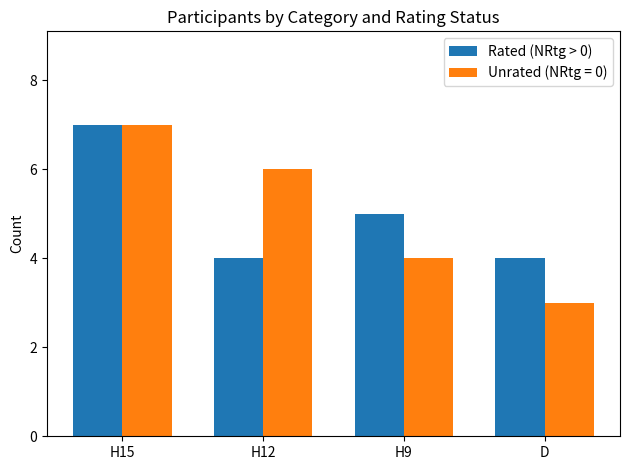

Is it true that Rated (NRtg > 0) equals 4 at H12?

True